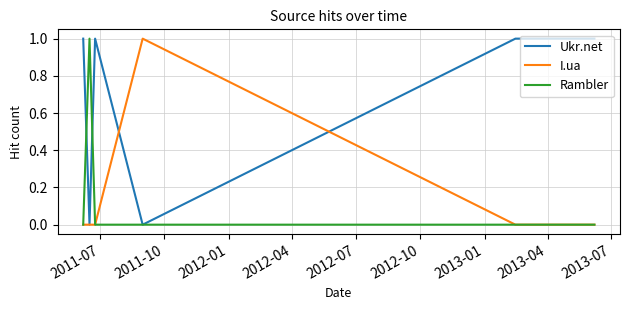

Which series has the largest total across all categories?

Ukr.net